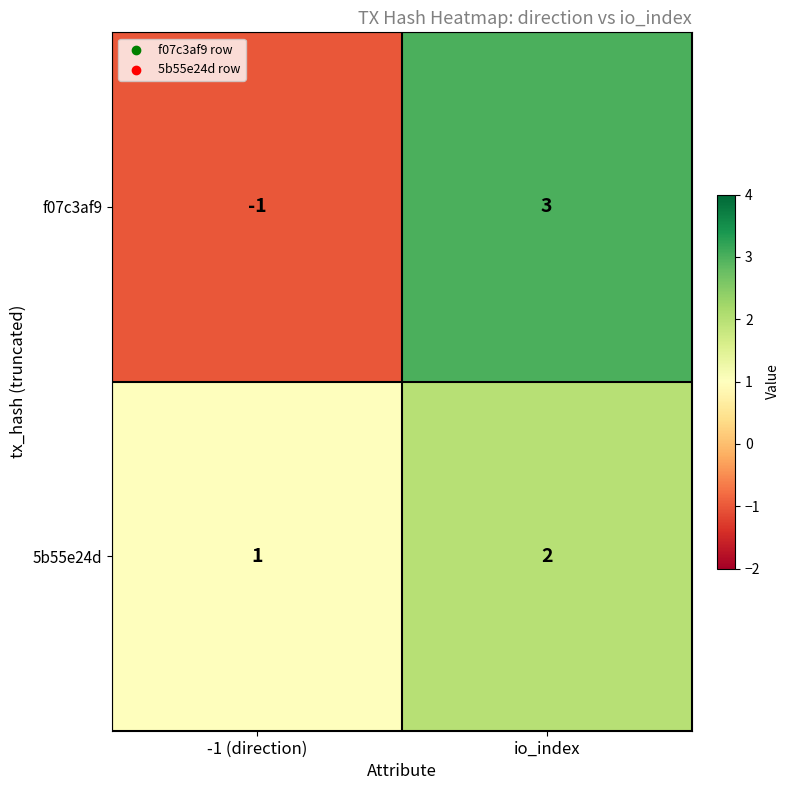

At how many categories does at least one series exceed 0?

2